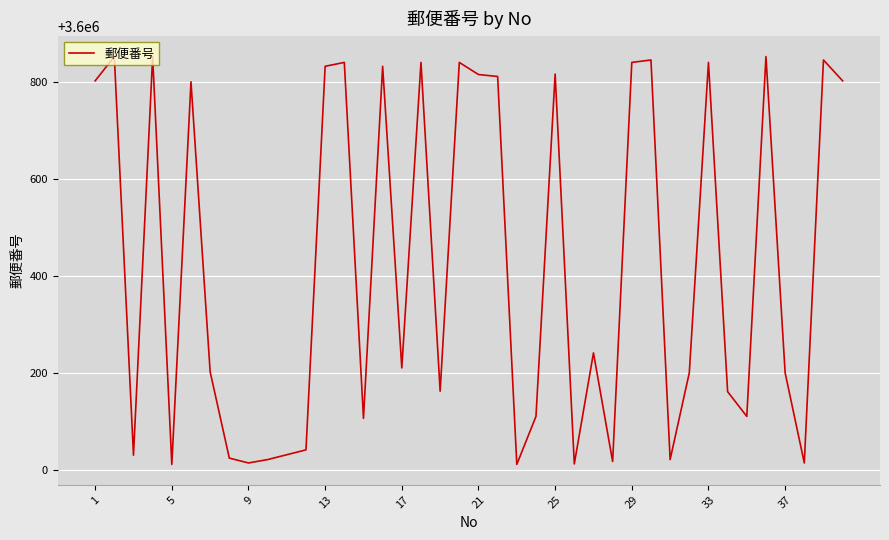

What is the difference between the maximum and minimum values?

841